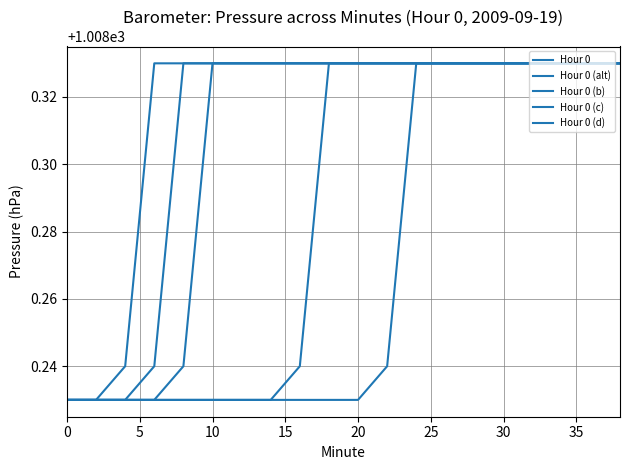

Does the chart display data point markers on the line(s)?

No